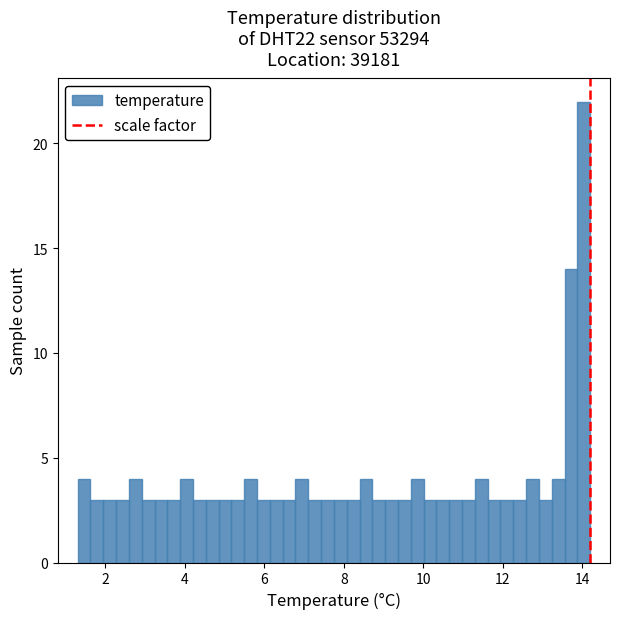

Around what value on the x-axis is the tallest bar? Give the approximate position of its centre, as read against the axis.

14.0